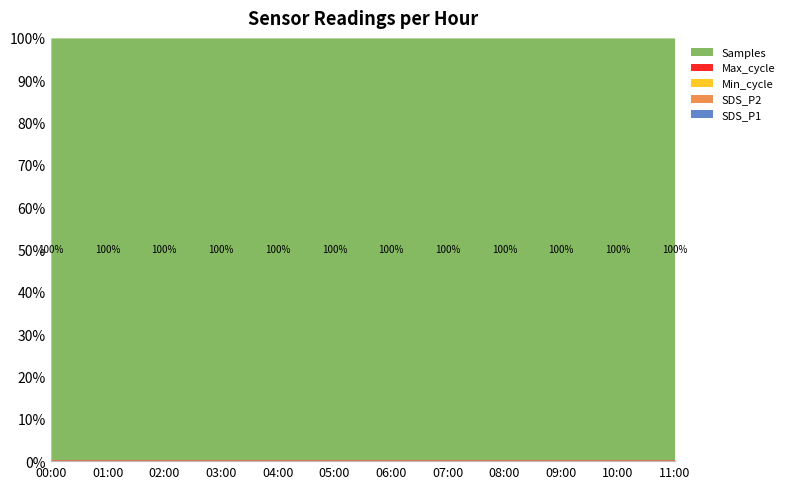

Does the chart display data point markers on the line(s)?

No